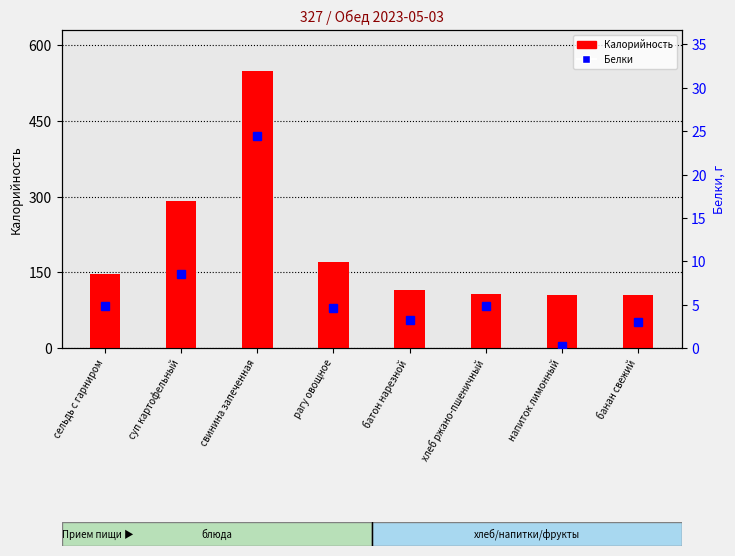

Rank the categories by Калорийность value from lowest to highest.

напиток лимонный, банан свежий, хлеб ржано-пшеничный, батон нарезной, сельдь с гарниром, рагу овощное, суп картофельный, свинина запеченная